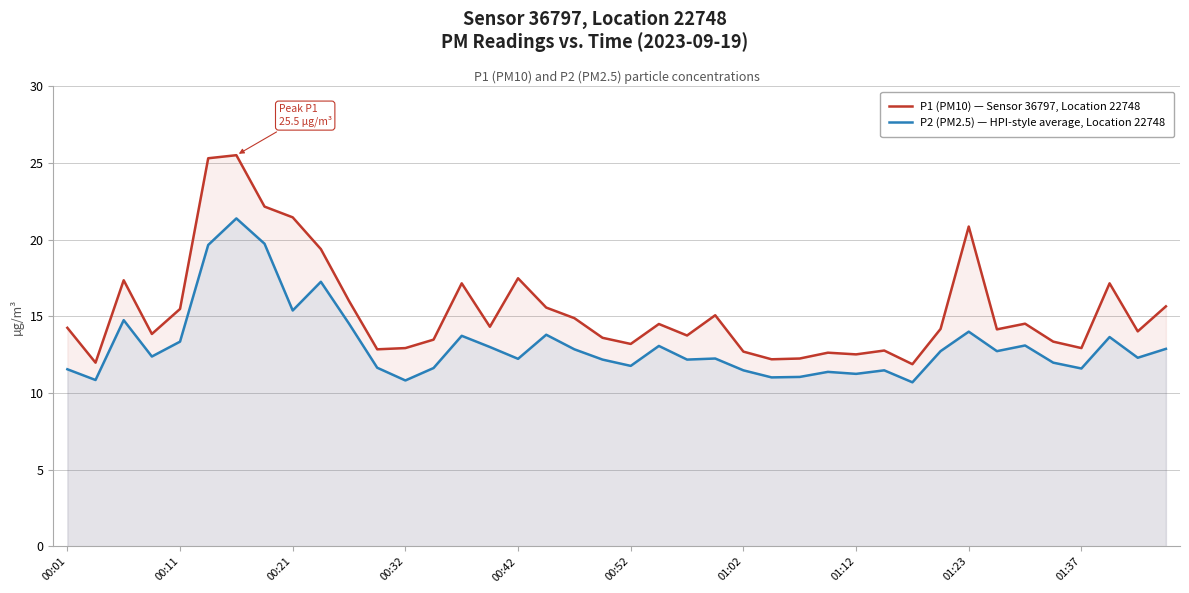

Rank the series by their average value, from highest to lowest.

P1 (PM10) — Sensor 36797, Location 22748, P2 (PM2.5) — HPI-style average, Location 22748